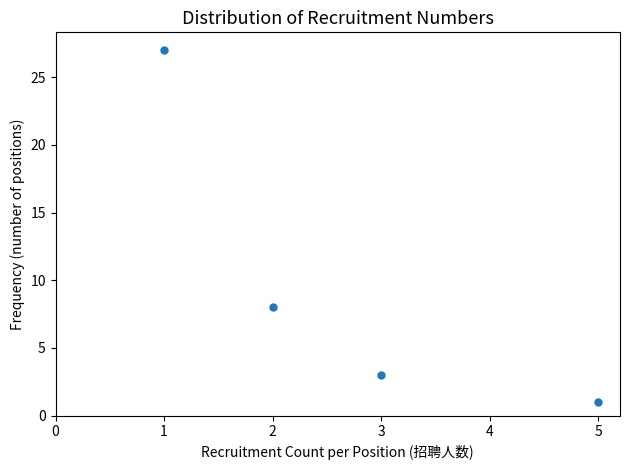

What Y value in the scatter plot is closest to 14?

8